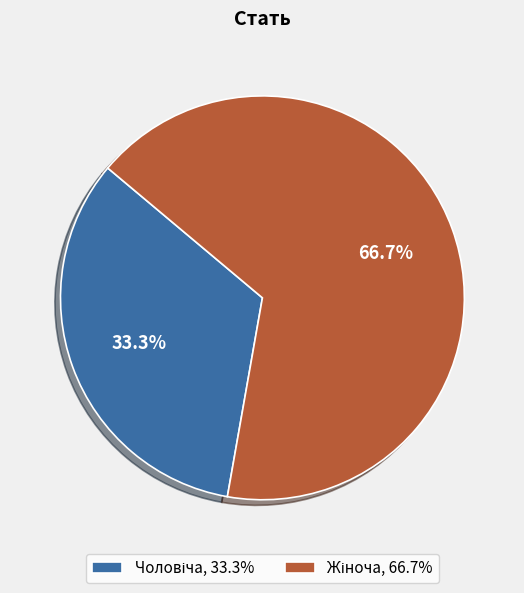

Does any single category account for the majority?

Yes